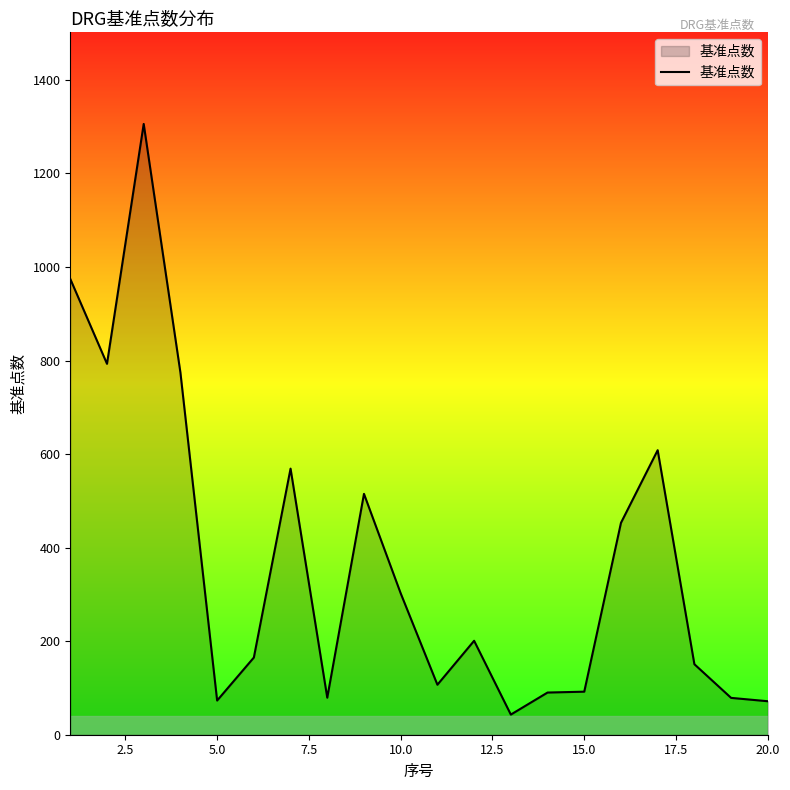

How many values exceed 200?

10